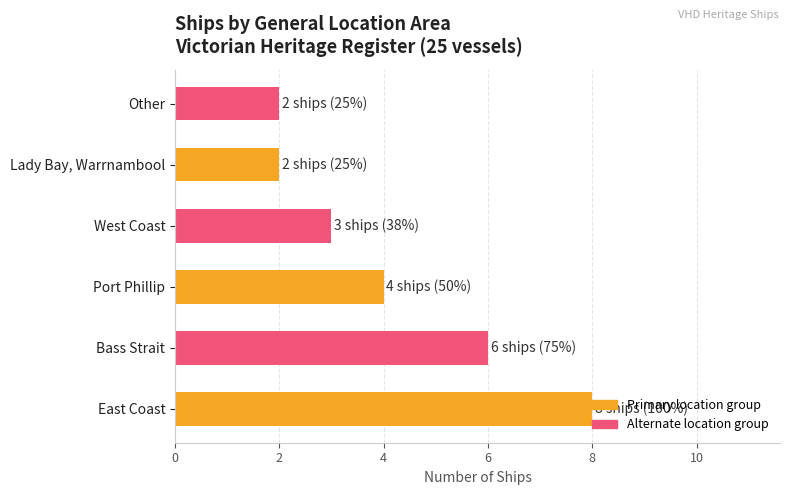

Does the chart contain stacked bars?

No